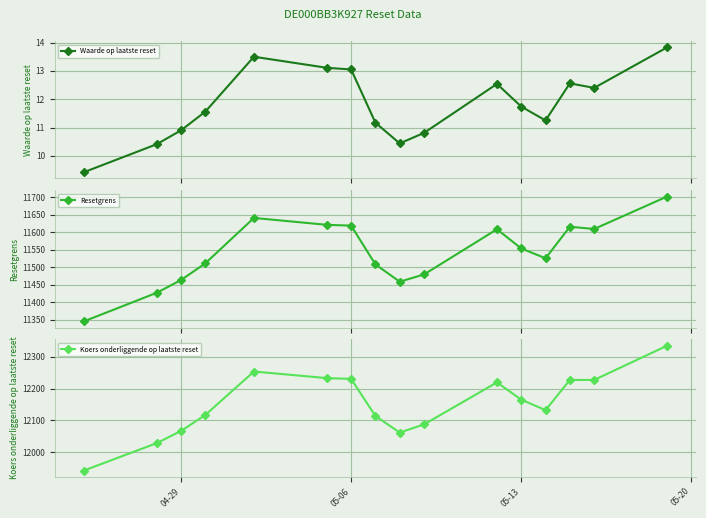

What is the value of the Waarde op laatste reset point at the 4th from the left?

11.6